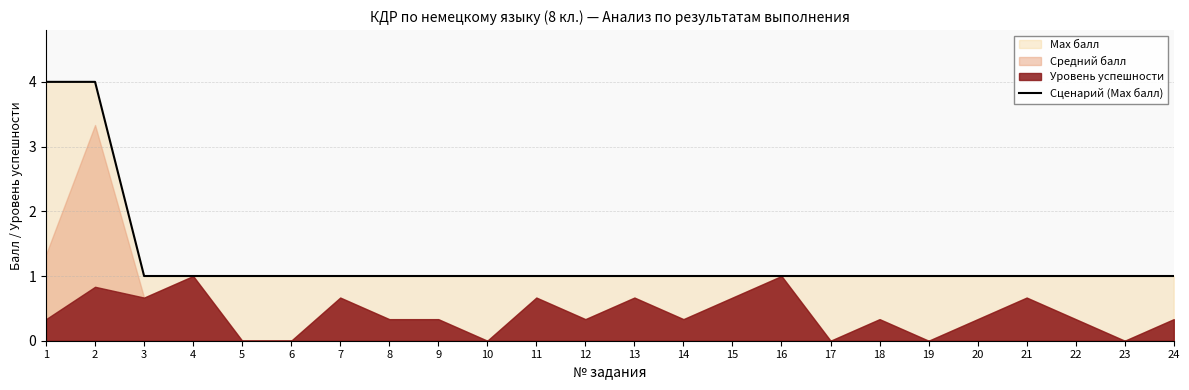

True or false: the data has more than 2 interior local peaks.

False